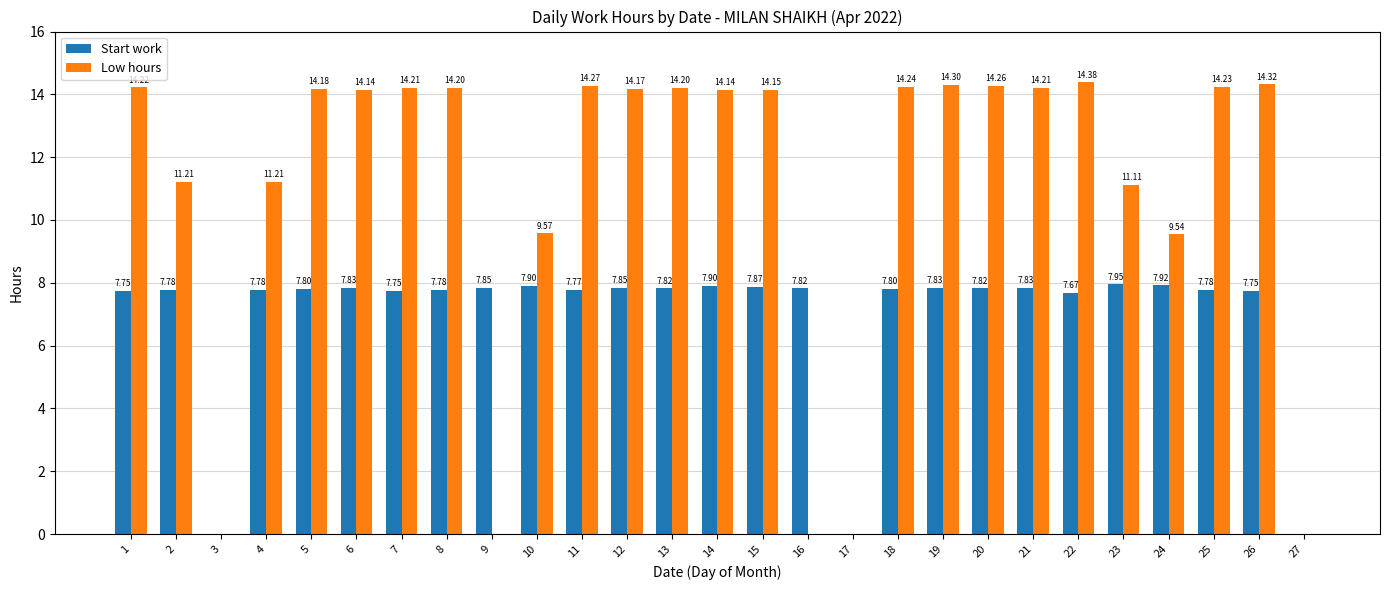

Which series has the largest total across all categories?

Low hours